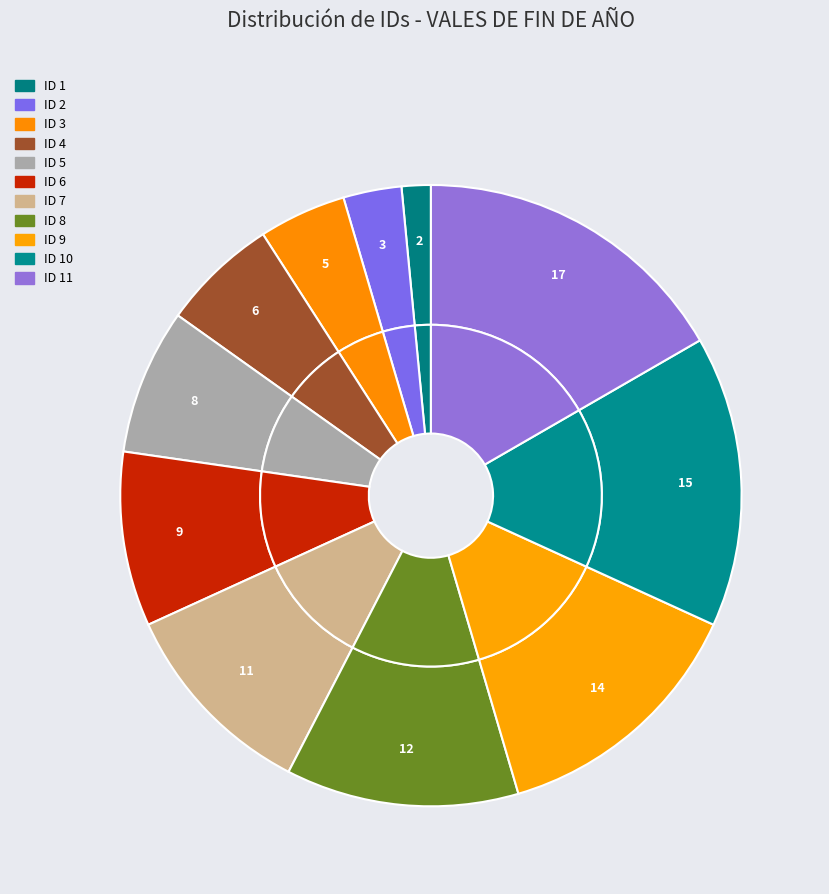

What is the smallest slice in the pie chart?

1